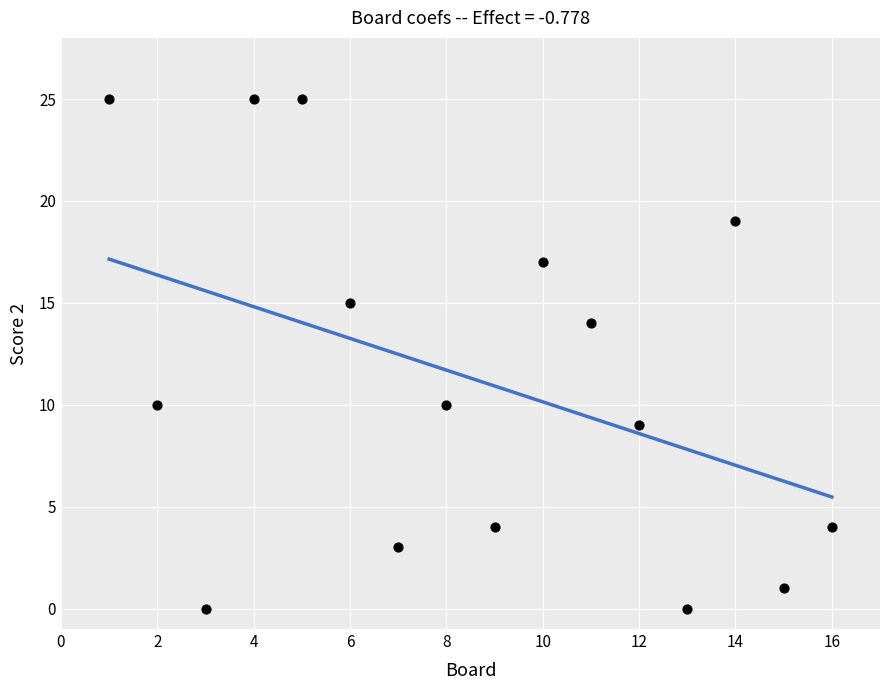

What is the range of X values (max minus min)?

15